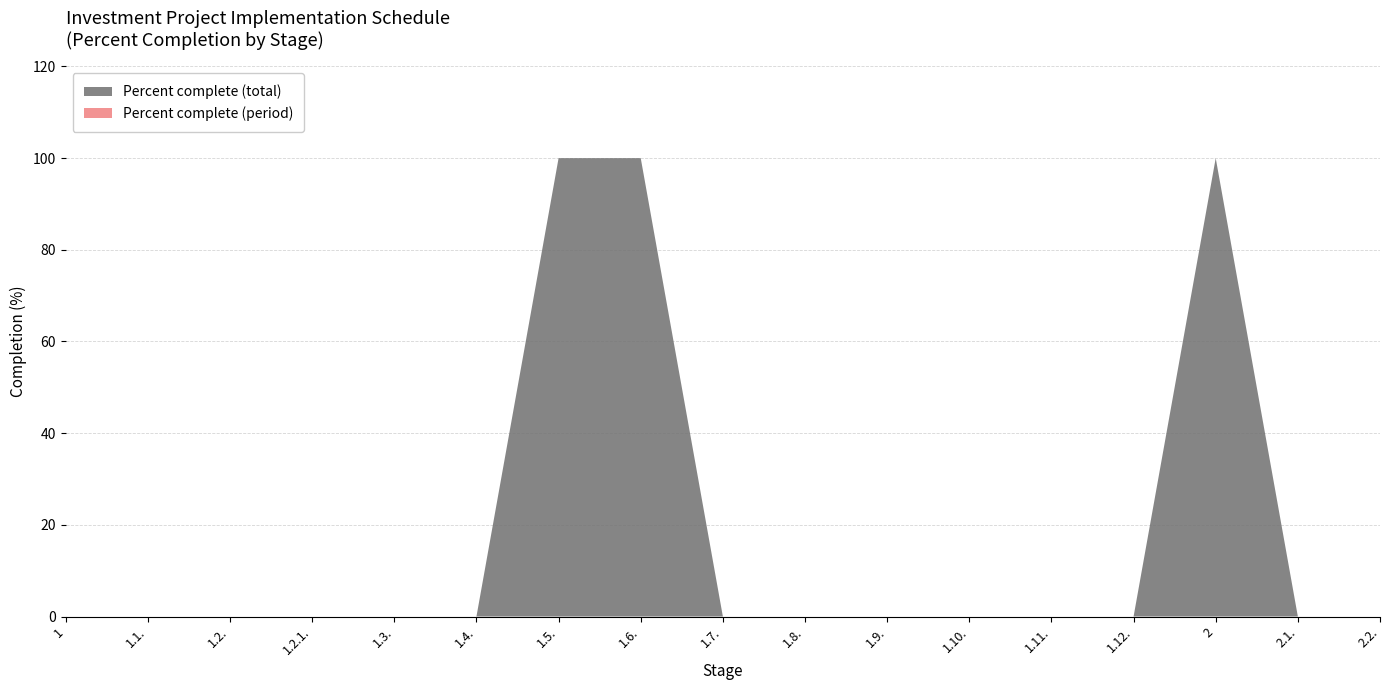

Reading left to right, extract all data points from this chart.

Percent complete (total): 1=0	1.1.=0	1.2.=0	1.2.1.=0	1.3.=0	1.4.=0	1.5.=100	1.6.=100	1.7.=0	1.8.=0	1.9.=0	1.10.=0	1.11.=0	1.12.=0	2=100	2.1.=0	2.2.=0
Percent complete (period): 1=0	1.1.=0	1.2.=0	1.2.1.=0	1.3.=0	1.4.=0	1.5.=0	1.6.=0	1.7.=0	1.8.=0	1.9.=0	1.10.=0	1.11.=0	1.12.=0	2=0	2.1.=0	2.2.=0